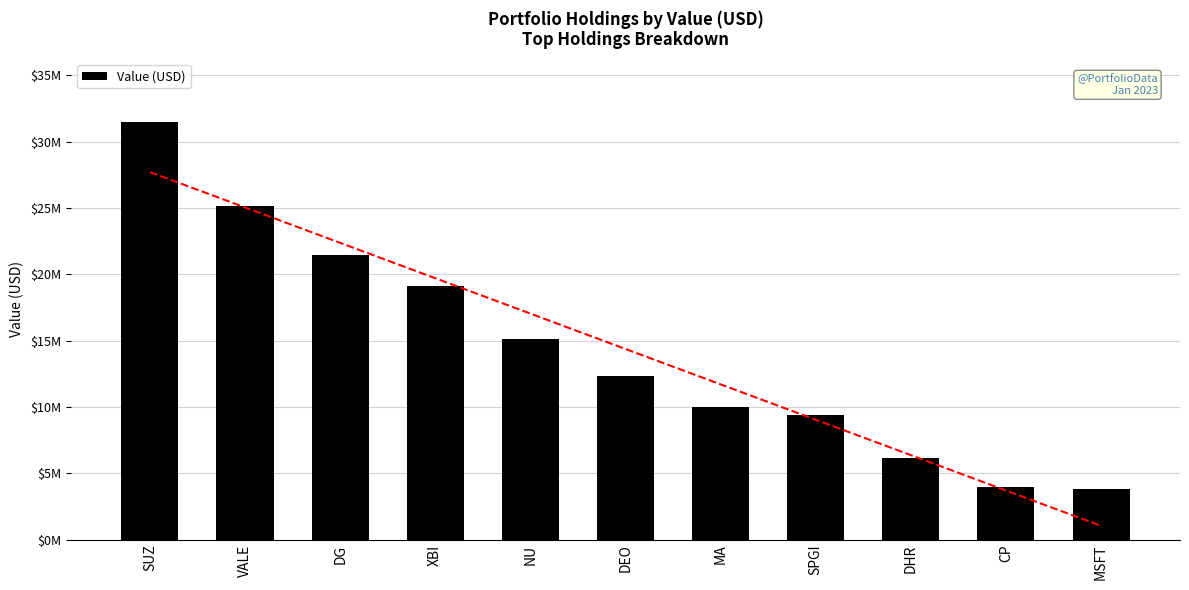

True or false: the data shows 11799777 at VALE.

False